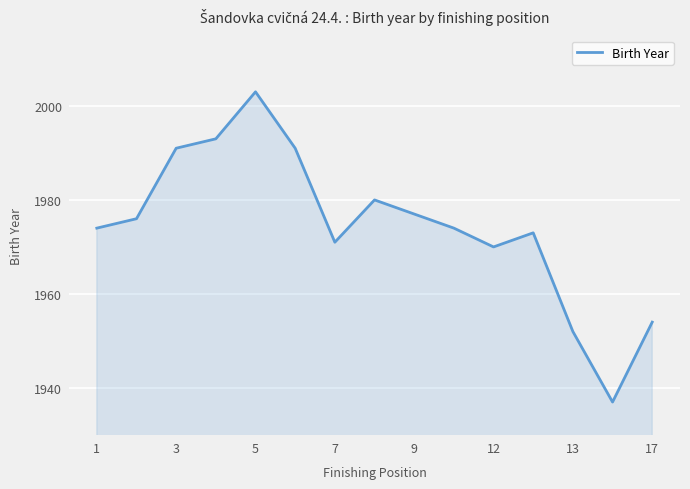

What is the greatest value displayed?

2003